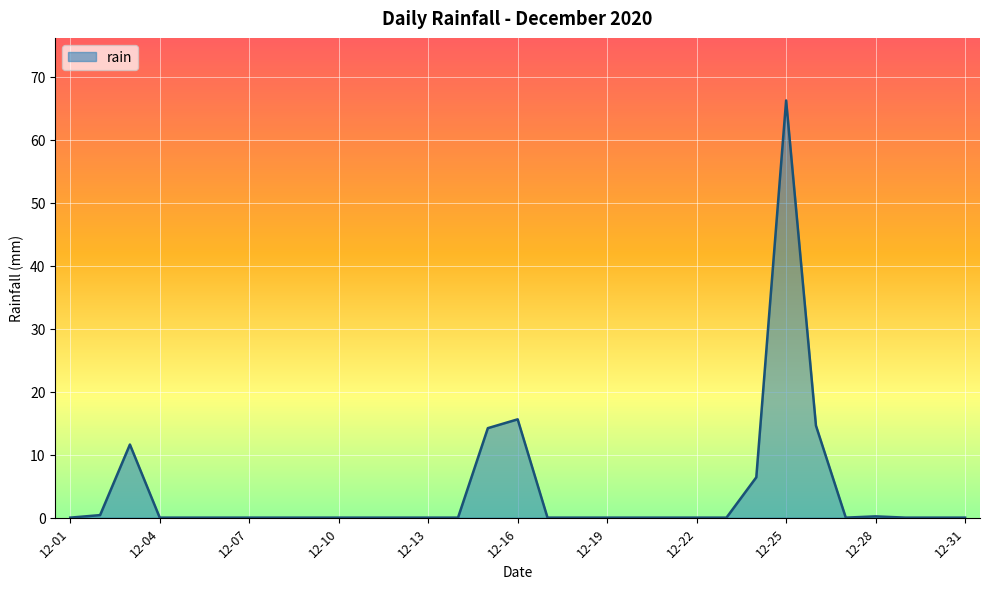

What is the maximum value shown in the chart?

66.2